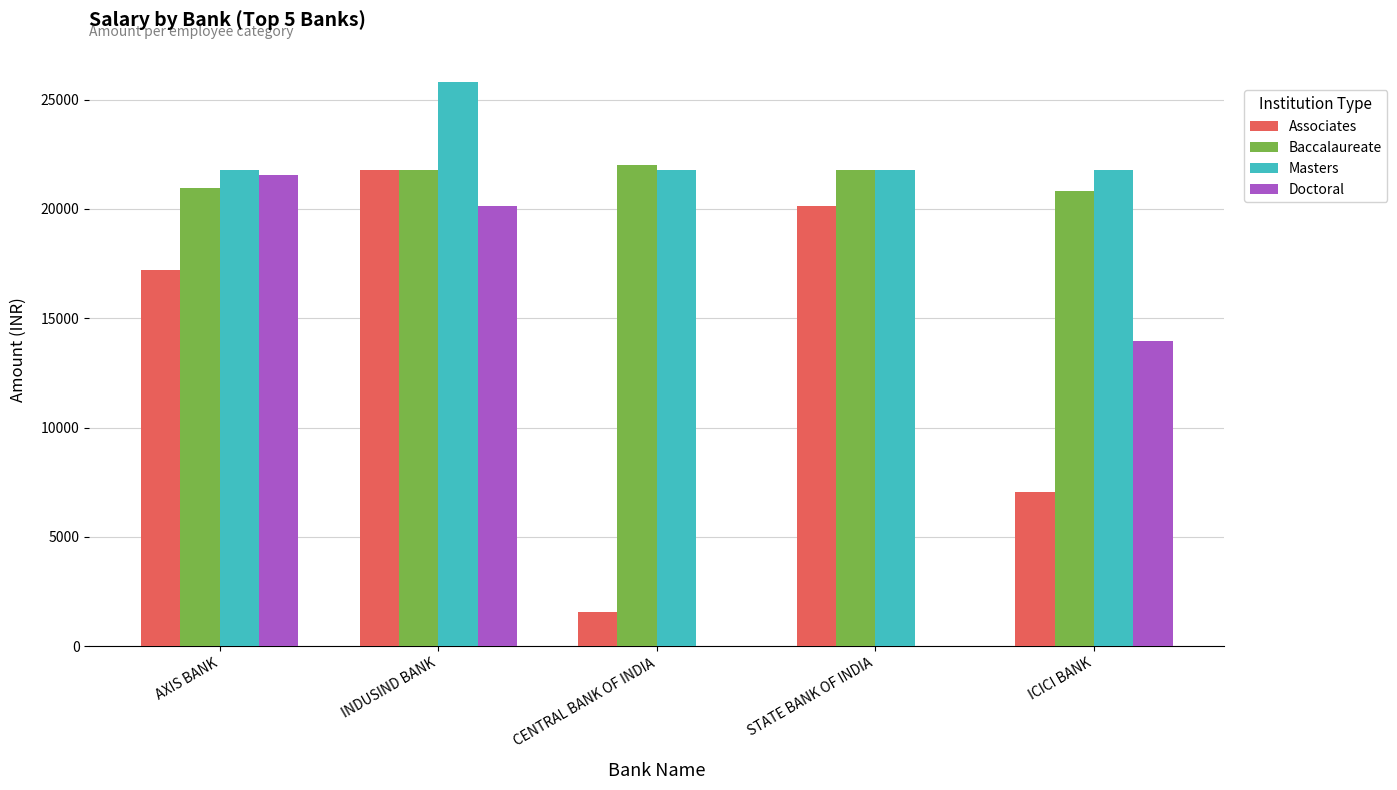

Which series has the largest total across all categories?

Masters